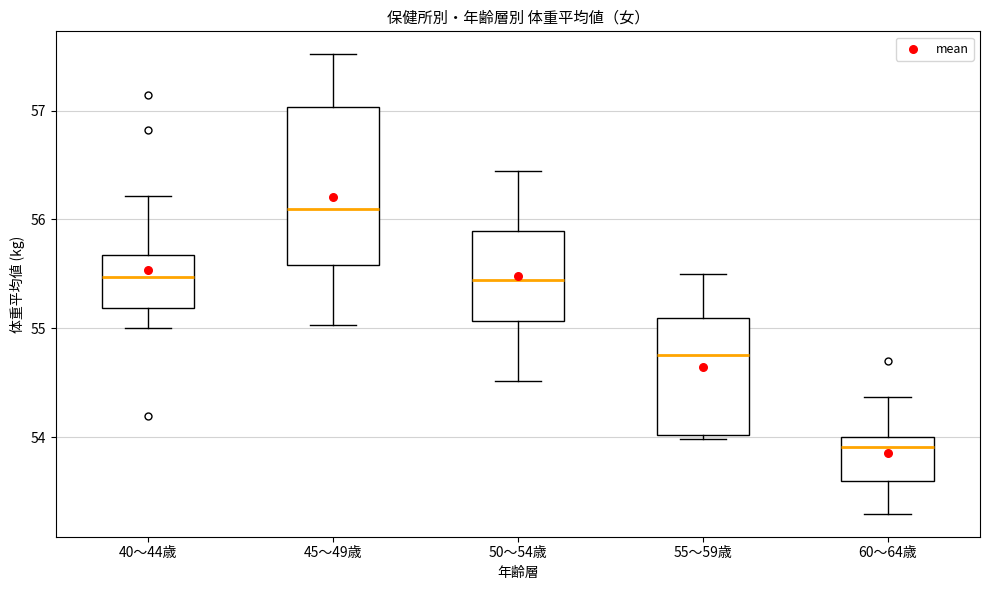

Comparing the boxes themselves (not the whiskers), which one is the tallest?

45～49歳